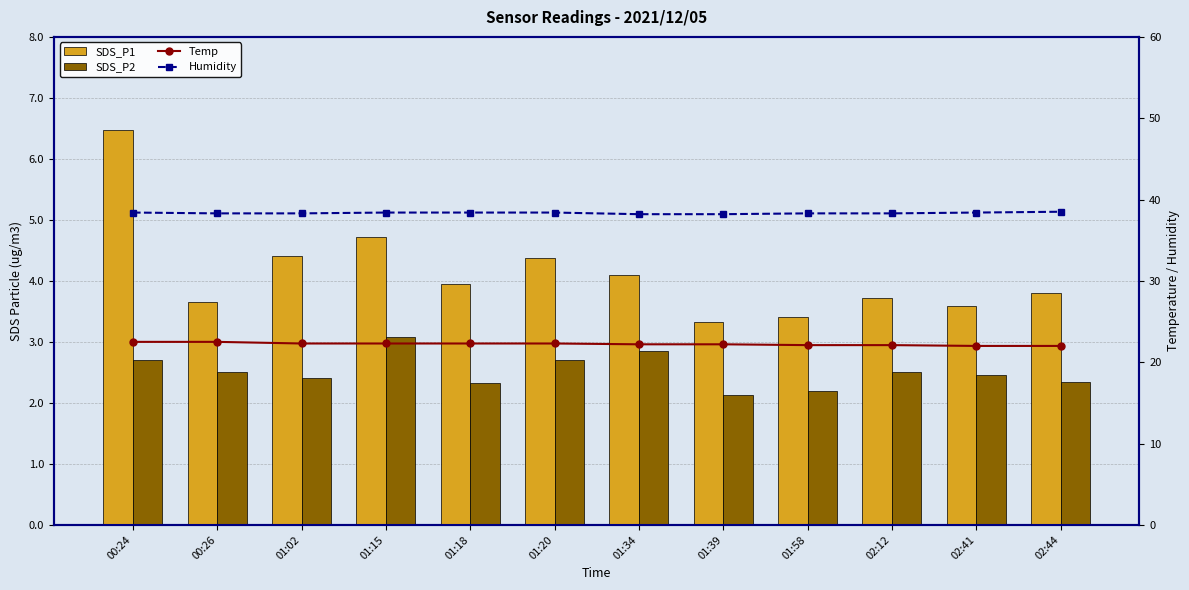

Which category has the lowest value across all series?

01:39